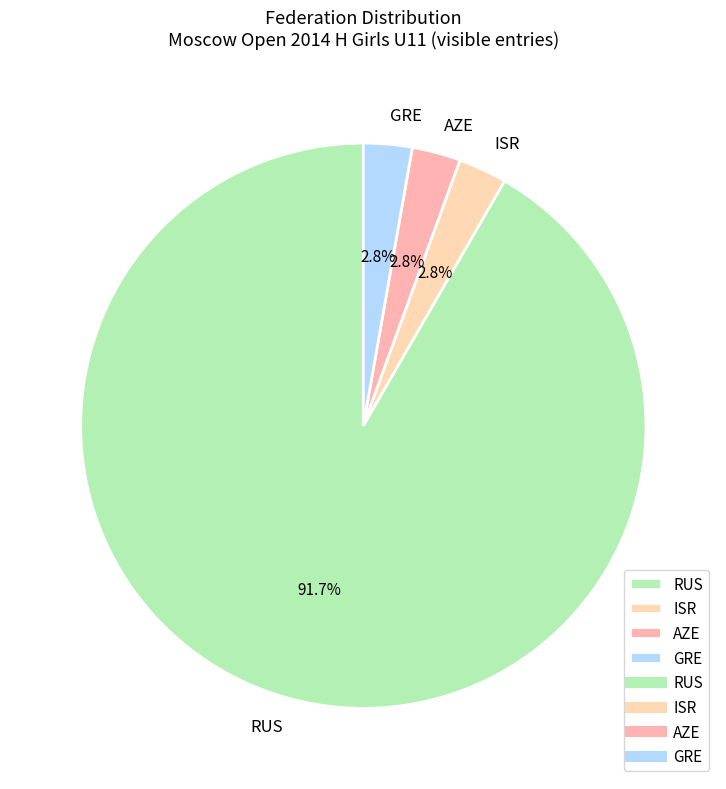

To the nearest percent, what percentage of the pie is AZE?

3%